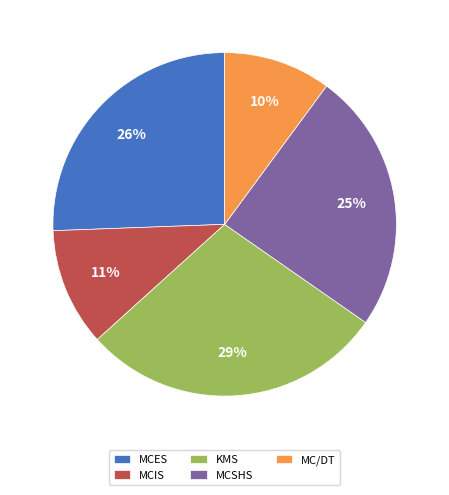

The MC/DT slice represents 10% of the pie. True or false?

True